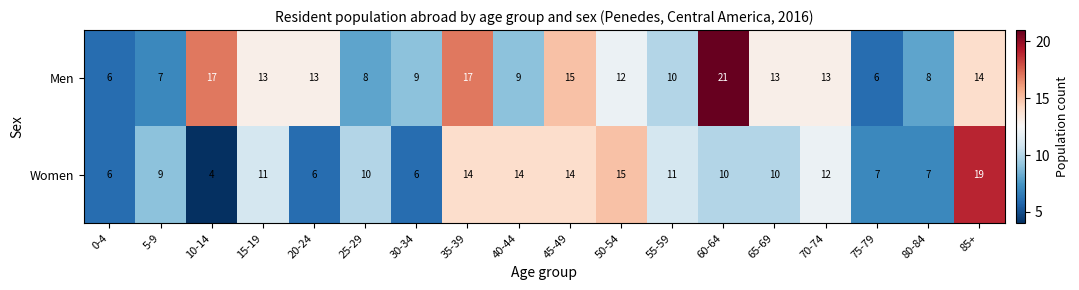

What is the sum of the Men values at 25-29 and 30-34?

17